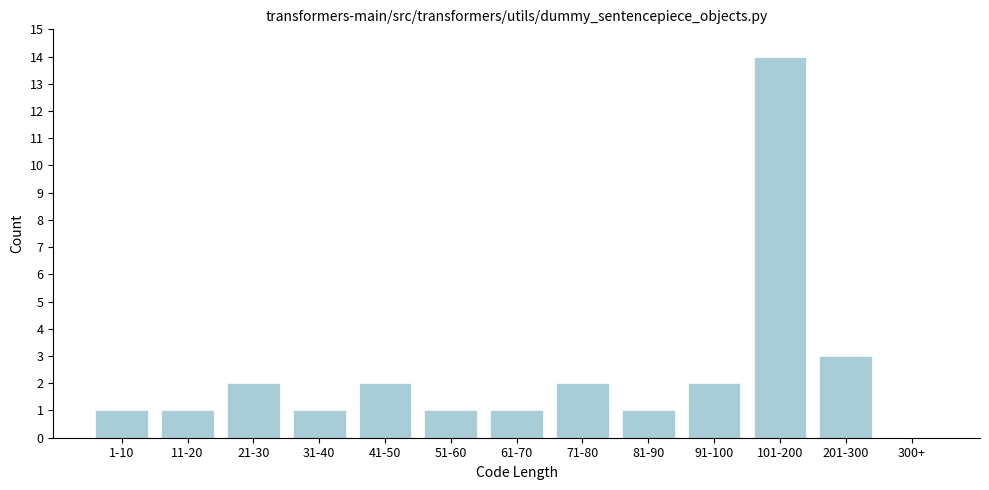

Reading right to left, list all the values displayed in this chart.

300+=0	201-300=3	101-200=14	91-100=2	81-90=1	71-80=2	61-70=1	51-60=1	41-50=2	31-40=1	21-30=2	11-20=1	1-10=1